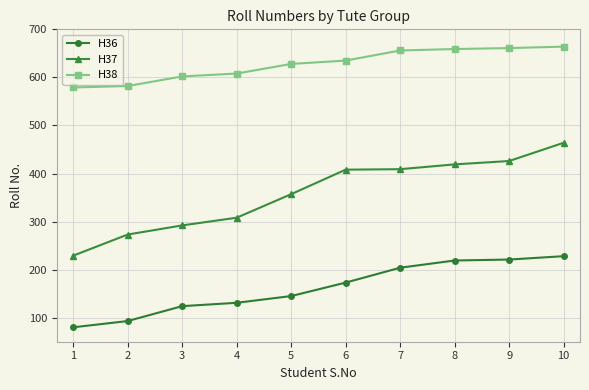

The value of H36 at 1 is 23. True or false?

False